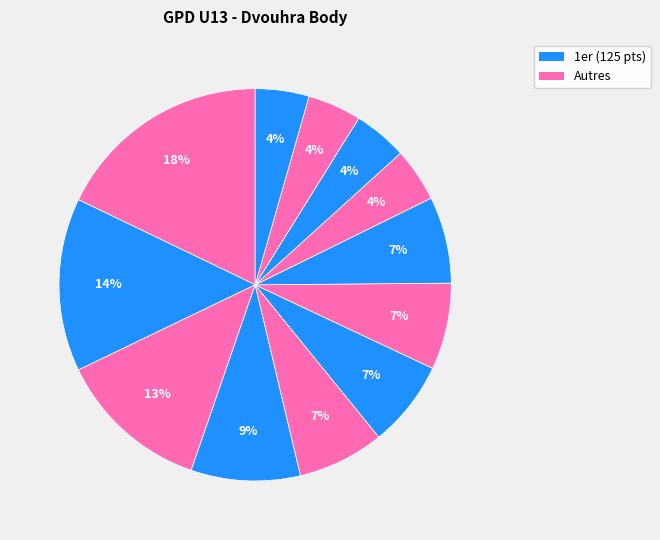

Does any single category account for the majority?

No